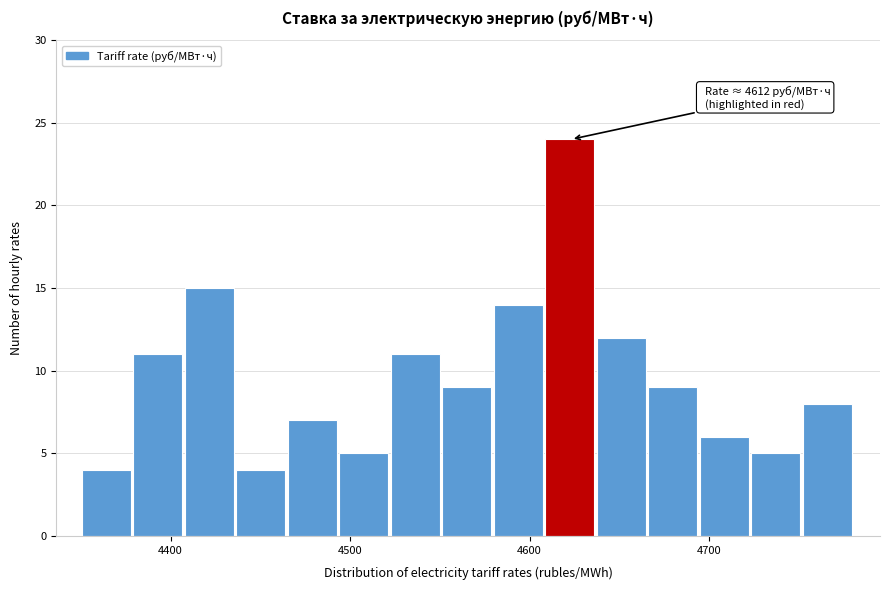

Read against the x-axis, roughly where is the centre of the tallest bar?

4620